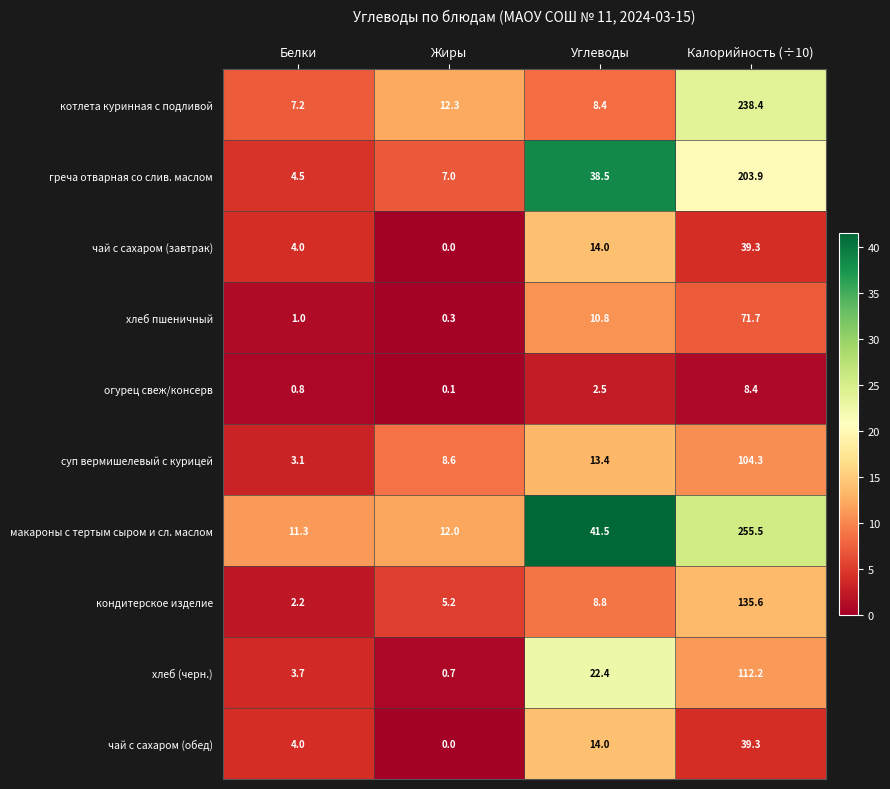

List the labels in order of суп вермишелевый с курицей value, largest first.

Калорийность (÷10), Углеводы, Жиры, Белки